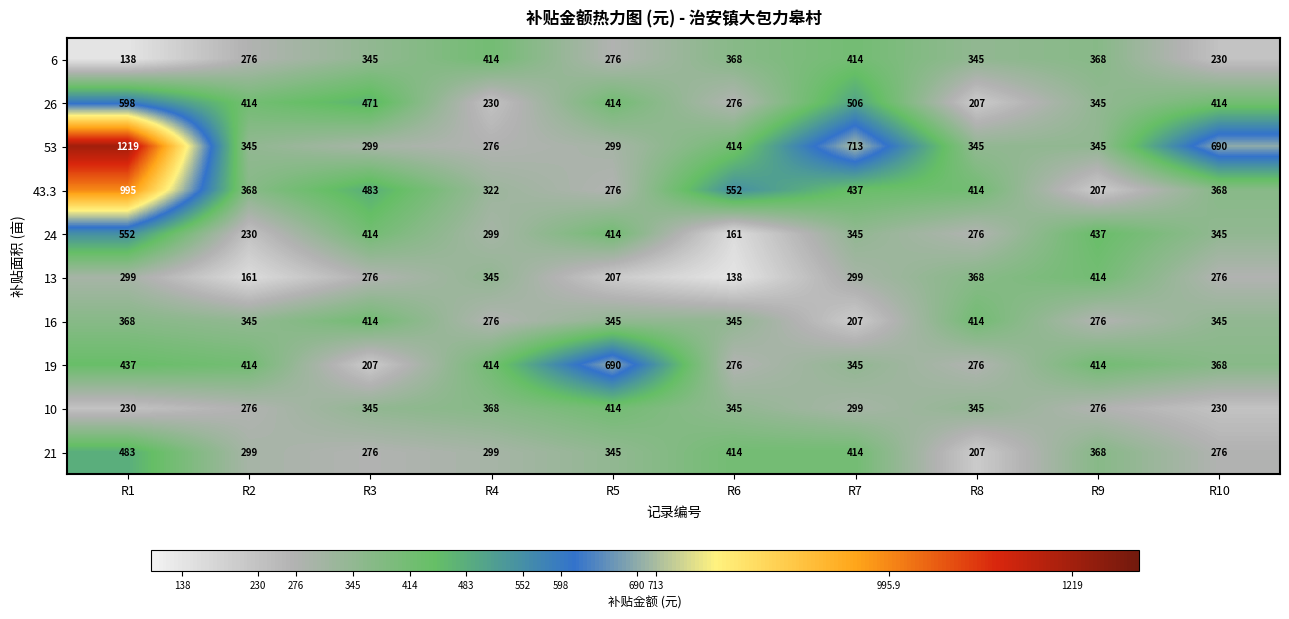

Which category has the highest value in the 53 series?

R1